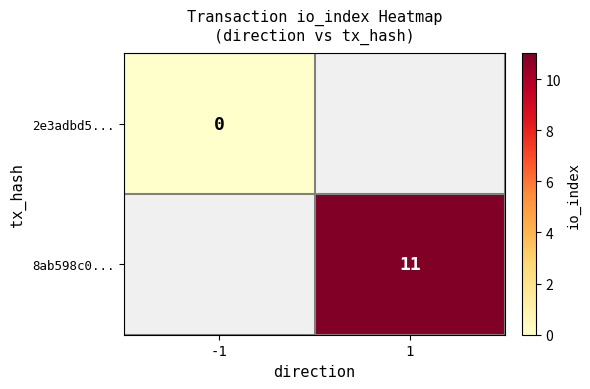

List the series in order of their peak value, lowest first.

2e3adbd5..., 8ab598c0...